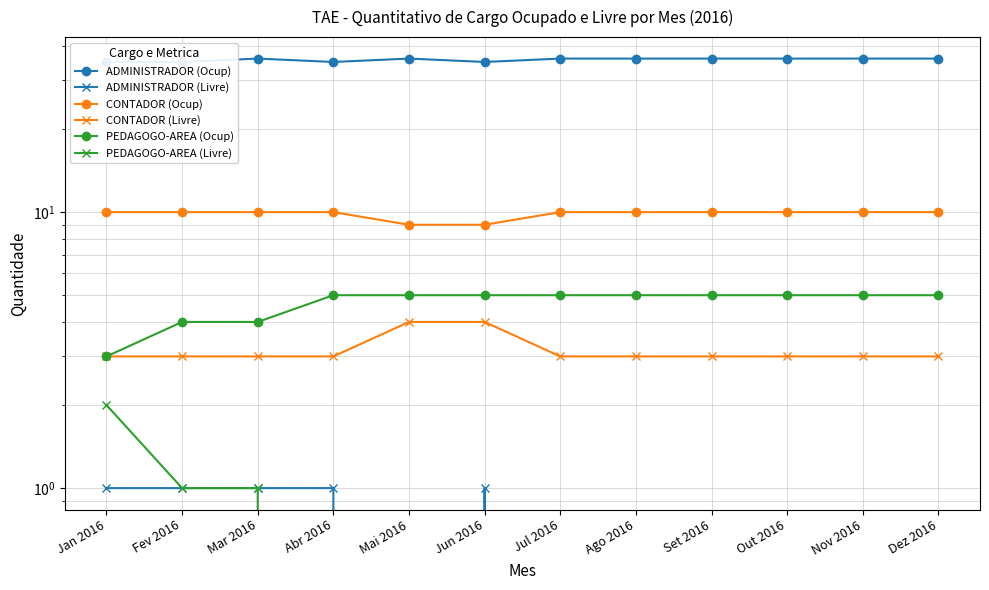

Which series has the largest range (max minus min)?

PEDAGOGO-AREA (Ocup)